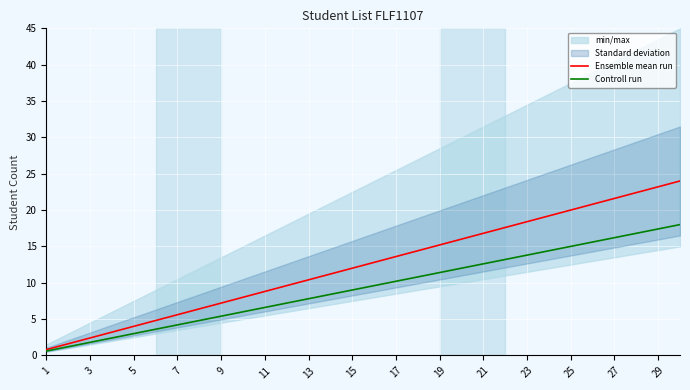

What is the highest value of the Controll run series?

18.0